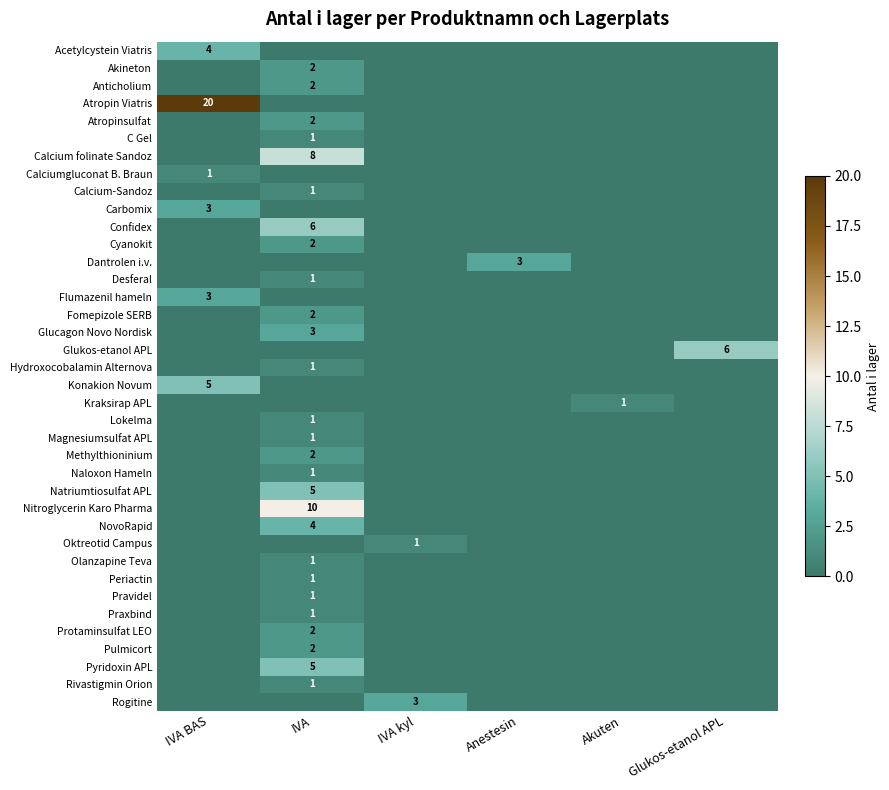

List the labels in order of Methylthioninium value, largest first.

IVA, IVA BAS, IVA kyl, Anestesin, Akuten, Glukos-etanol APL